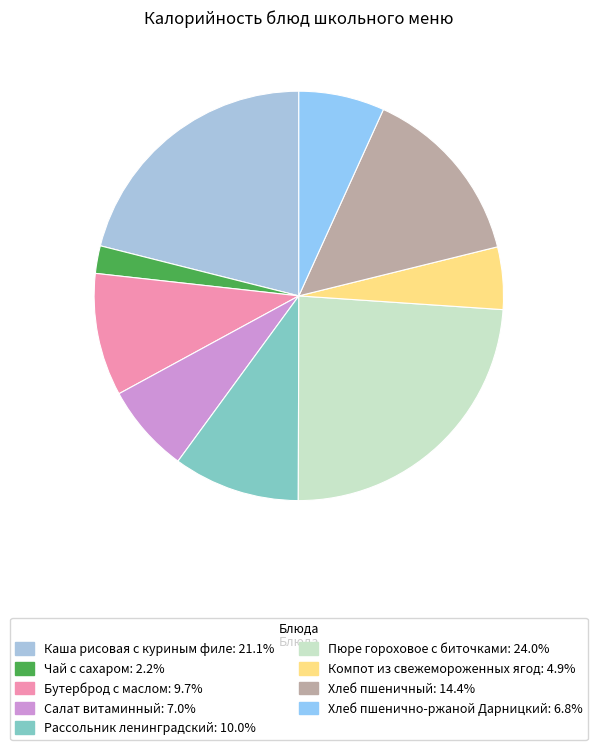

The Чай с сахаром slice represents 2% of the pie. True or false?

True